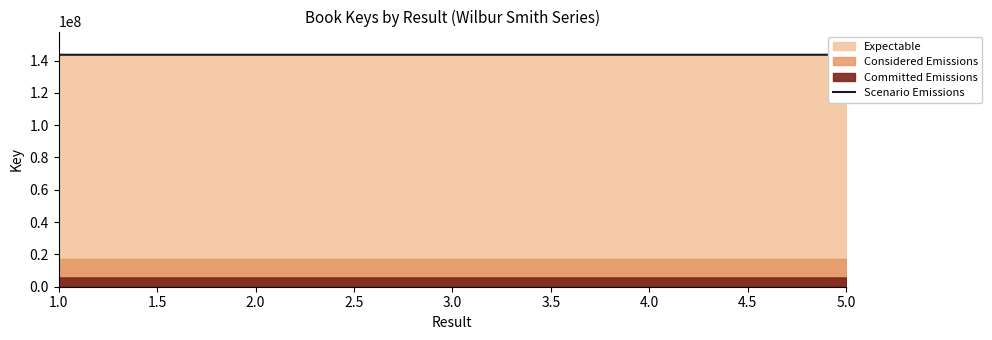

The value of Scenario Emissions at 2.0 is 143582724. True or false?

True